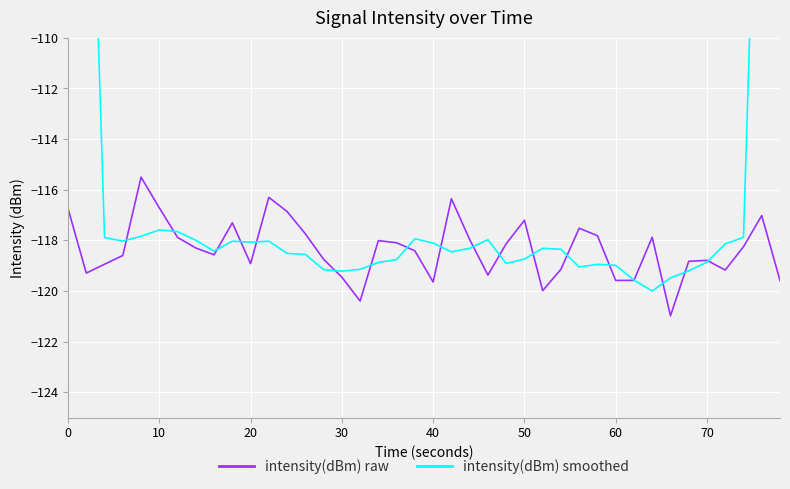

Rank the series at 17 from highest to lowest value.

intensity(dBm) raw, intensity(dBm) smoothed